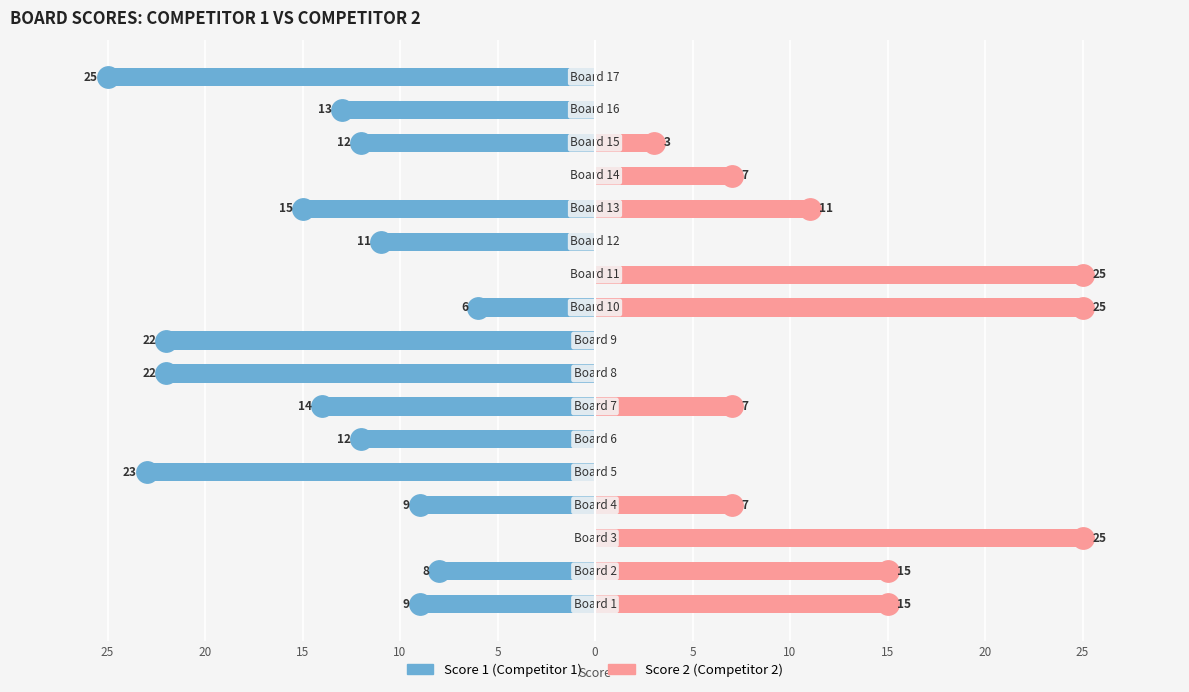

What are all the series names shown in the legend?

Score 1 (Competitor 1), Score 2 (Competitor 2)